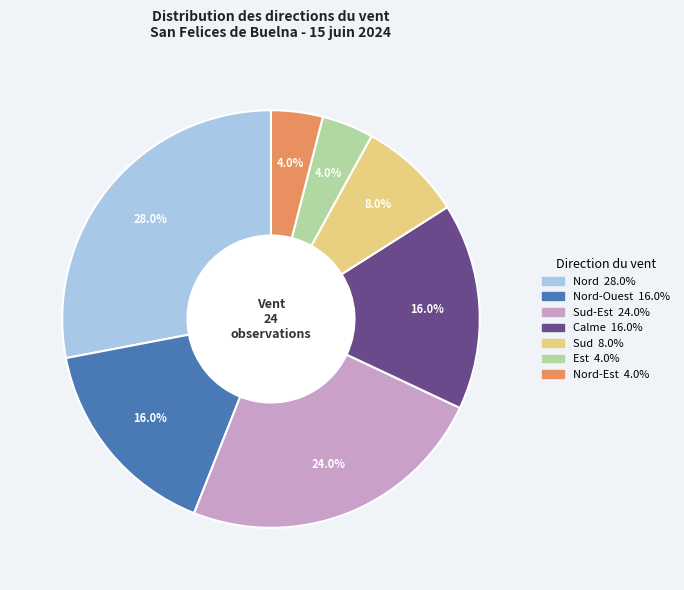

Count the number of slices in the pie.

7